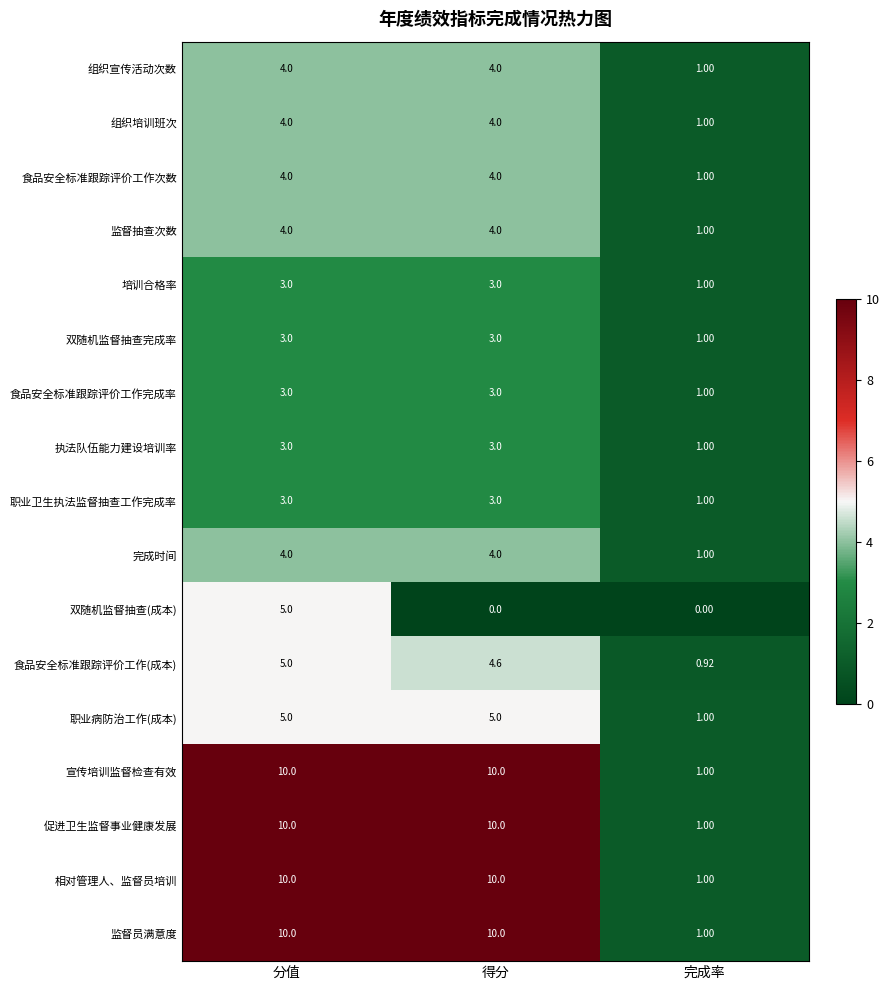

At which category is the sum across all series the highest?

分值